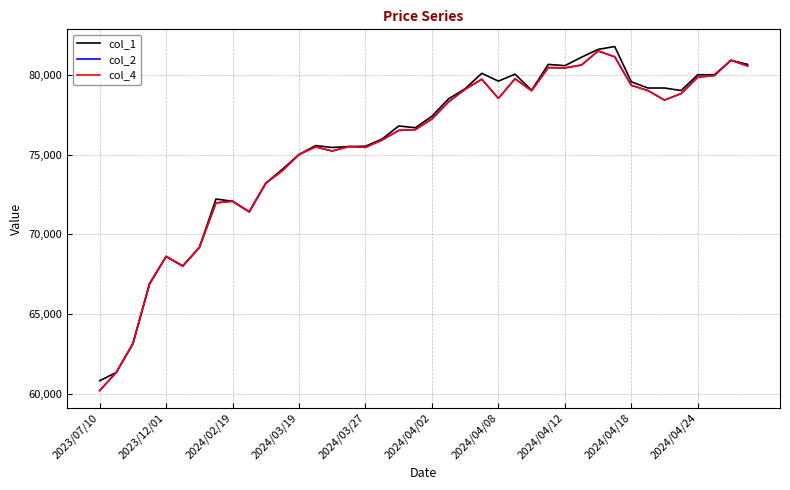

Reading left to right, what are all the values shown in this chart?

col_1: 60830	61350	63150	66900	68620	68020	69180	72220	72080	71420	73210	74090	75010	75570	75450	75510	75530	75980	76800	76690	77410	78500	79140	80100	79610	80050	79040	80660	80580	81110	81600	81780	79570	79180	79180	79020	80010	80010	80920	80660
col_2: 60210	61350	63150	66900	68620	68020	69180	71980	72080	71420	73210	74000	75010	75490	75230	75510	75460	75920	76520	76570	77240	78310	79100	79730	78530	79760	79010	80460	80440	80620	81500	81140	79350	79020	78420	78830	79860	79960	80920	80560
col_4: 60210	61350	63150	66900	68620	68020	69180	71980	72080	71420	73210	74000	75010	75490	75230	75510	75460	75920	76520	76570	77240	78310	79100	79730	78530	79760	79010	80460	80440	80620	81500	81140	79350	79020	78420	78830	79860	79960	80920	80560